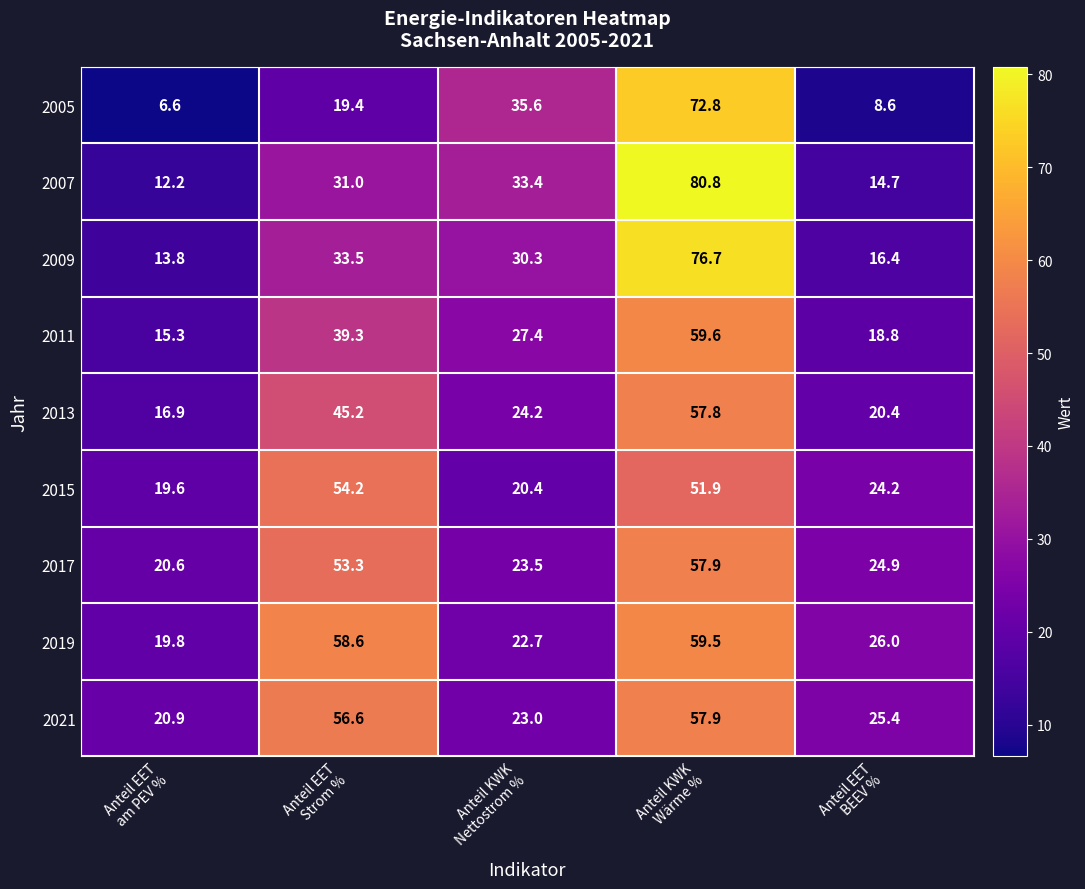

Which series has the largest total across all categories?

2019